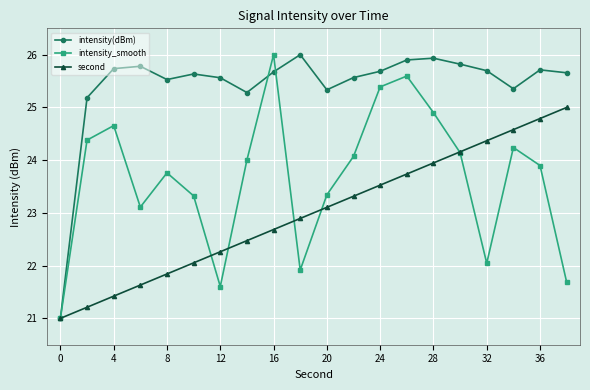

What are all the series names shown in the legend?

intensity(dBm), intensity_smooth, second